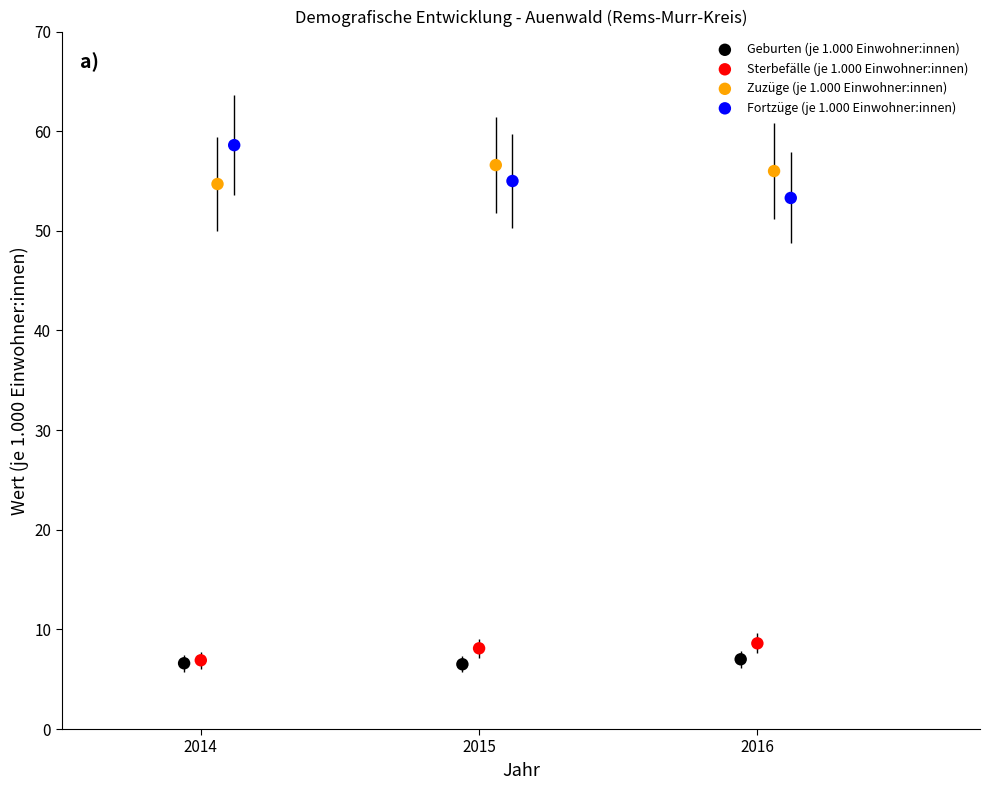

What are all the series names shown in the legend?

Geburten (je 1.000 Einwohner:innen), Sterbefälle (je 1.000 Einwohner:innen), Zuzüge (je 1.000 Einwohner:innen), Fortzüge (je 1.000 Einwohner:innen)